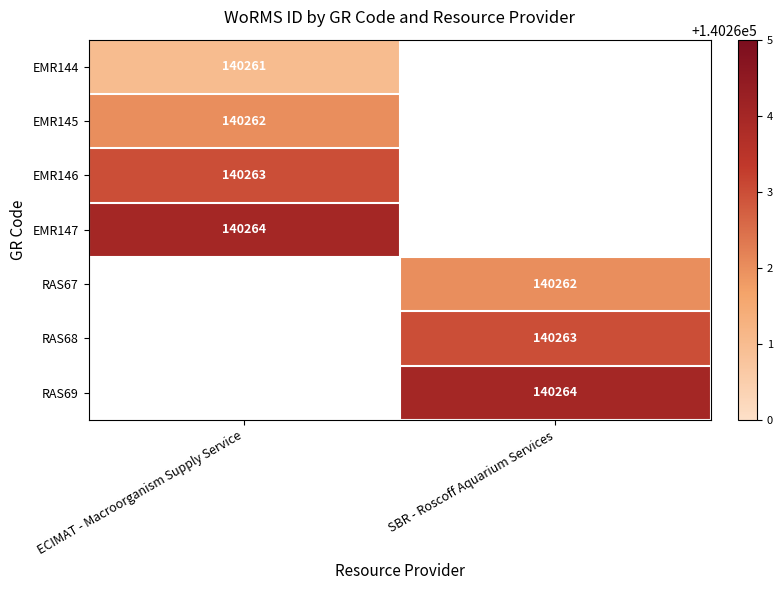

Count the number of data series in this chart.

7